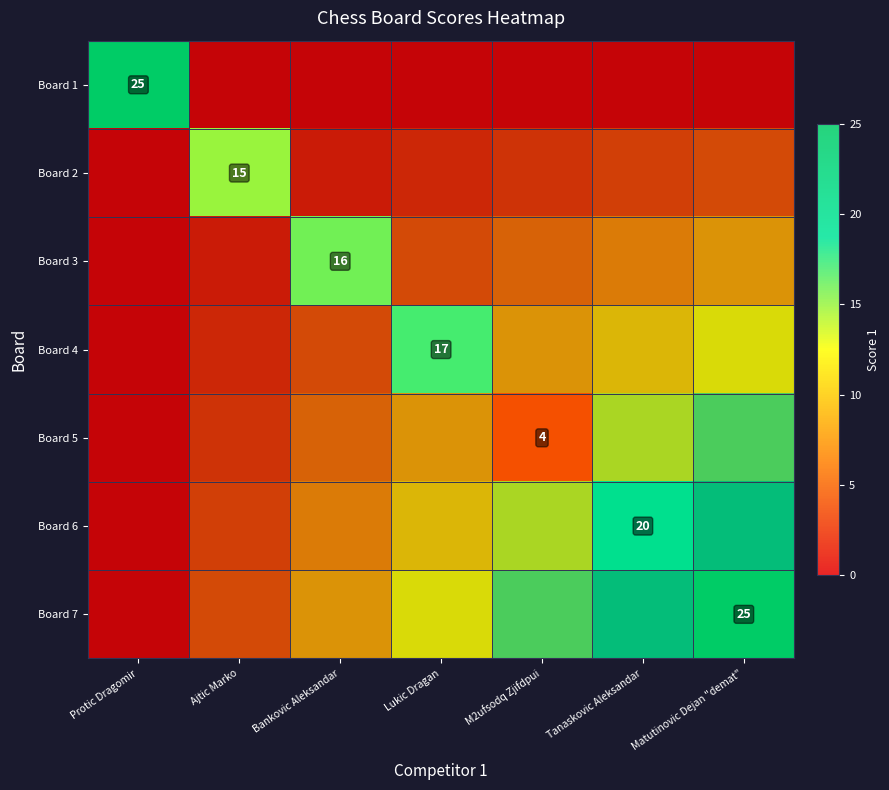

The value of Board 7 at Matutinovic Dejan "demat" is 25.0. True or false?

True